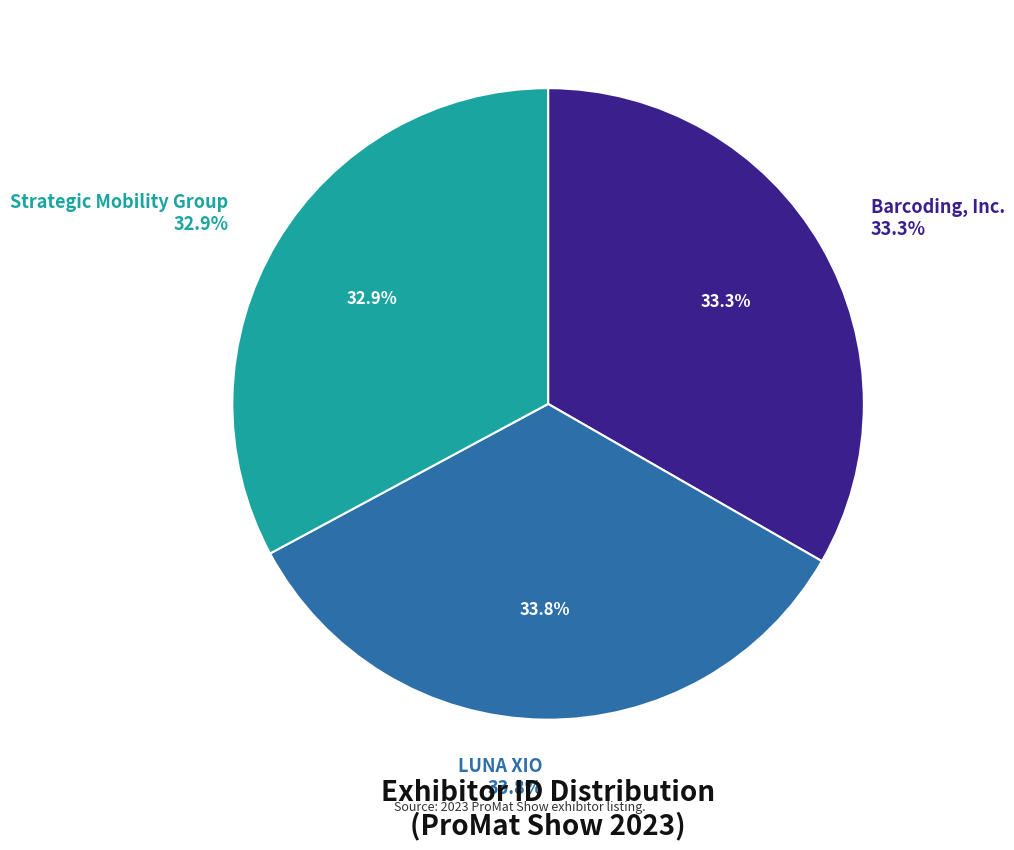

True or false: Strategic Mobility Group accounts for 33% of the total.

True